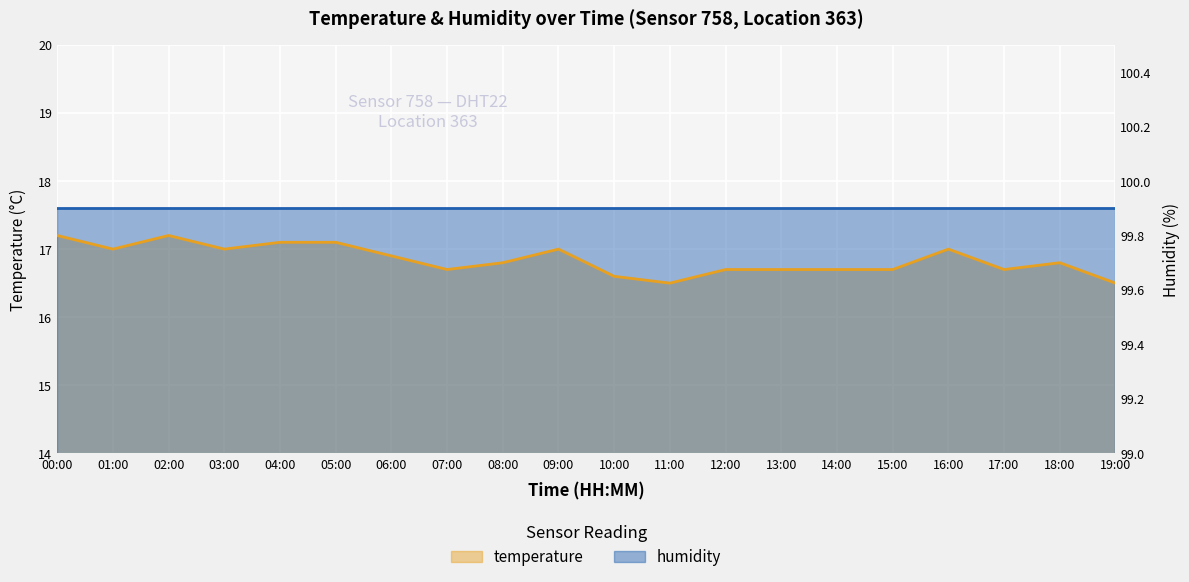

What is the average value?

16.8